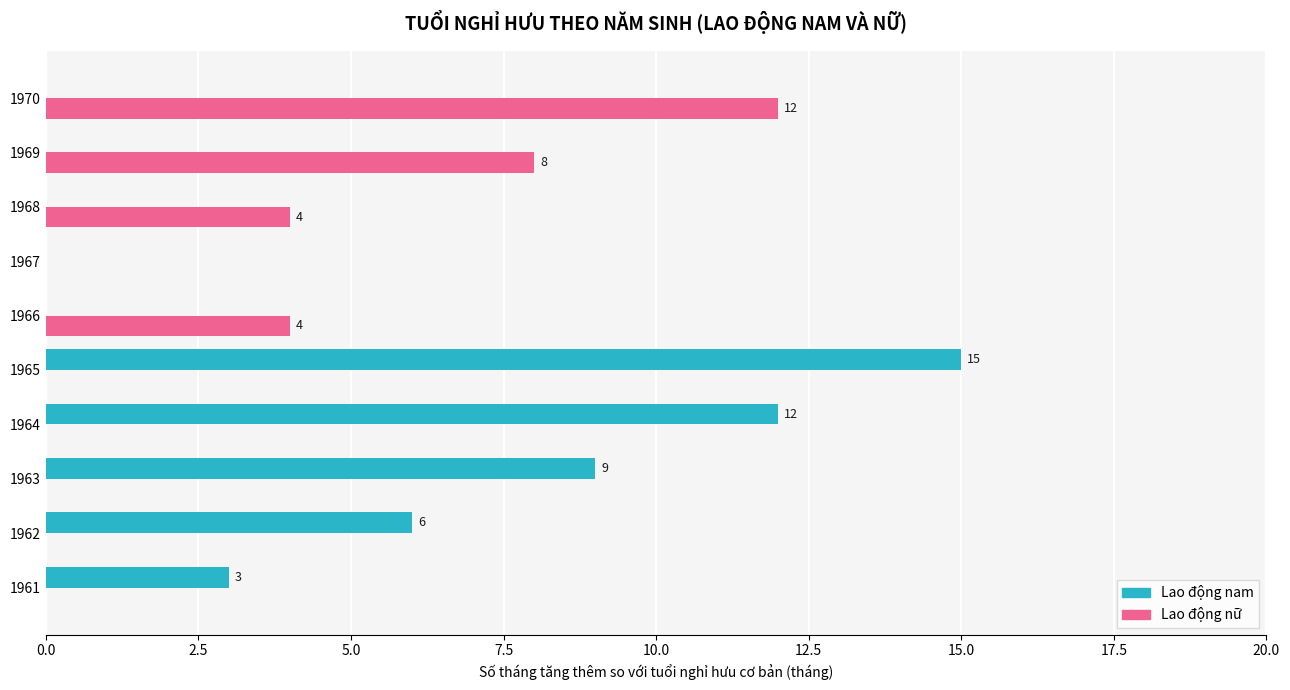

Which series has the largest range (max minus min)?

Lao động nam